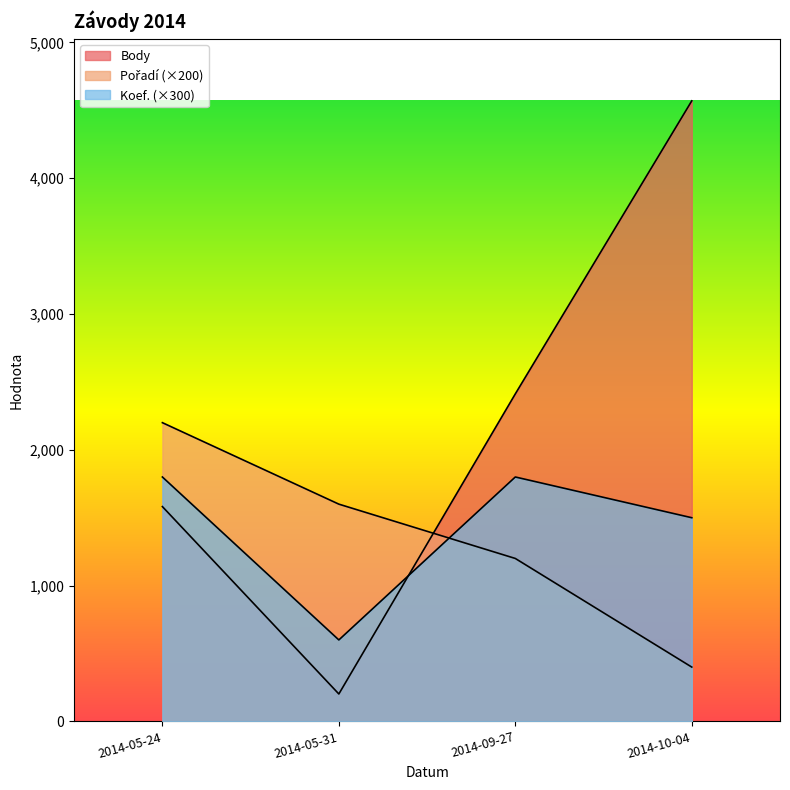

What is the total value across all series at 2014-10-04?

6470